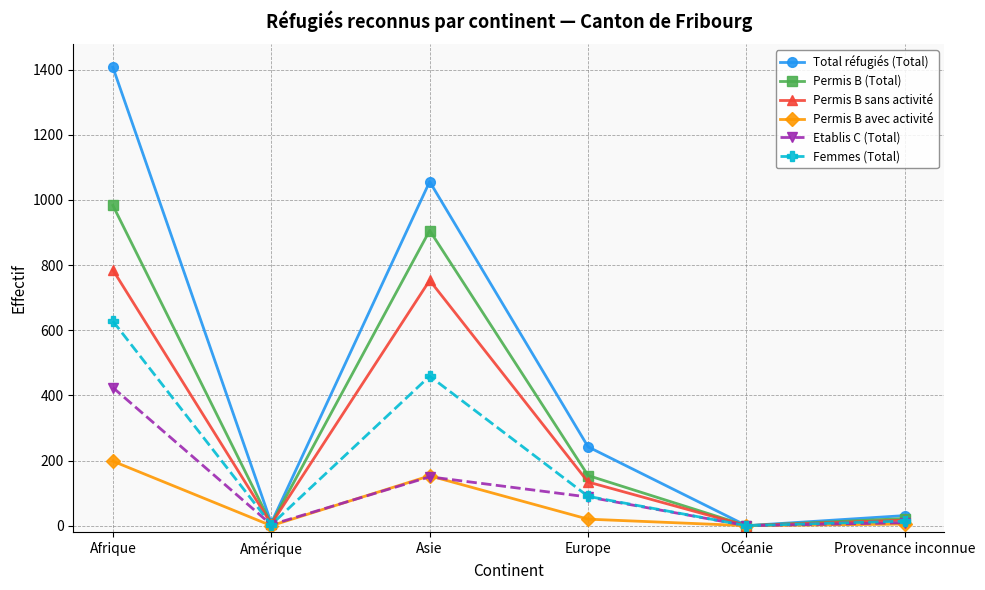

How many values in Total réfugiés (Total) are above zero?

5